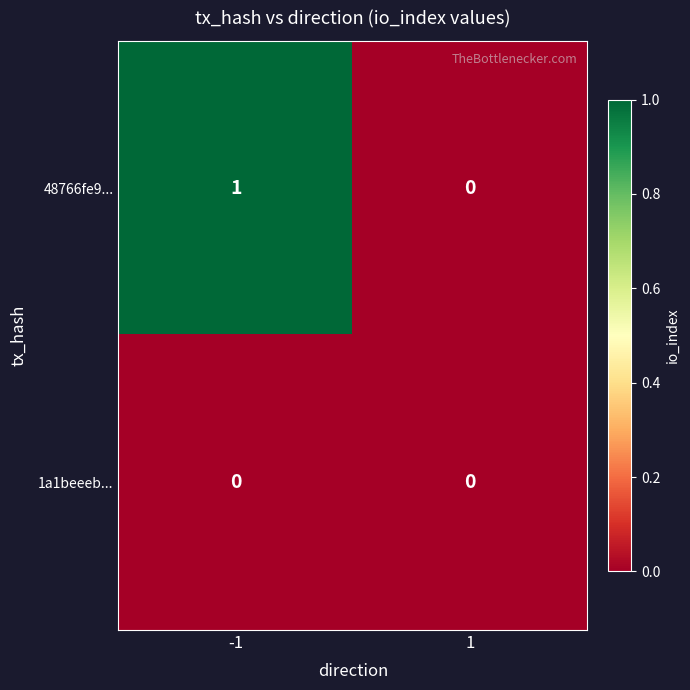

Which series changed the most between -1 and 1?

48766fe9...